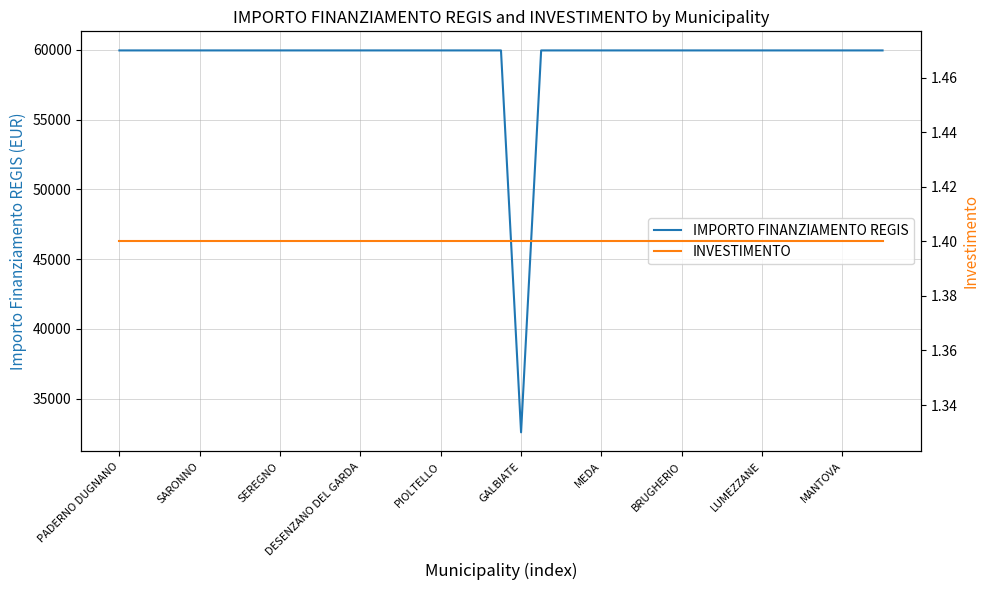

At how many categories does at least one series exceed 56514?

38